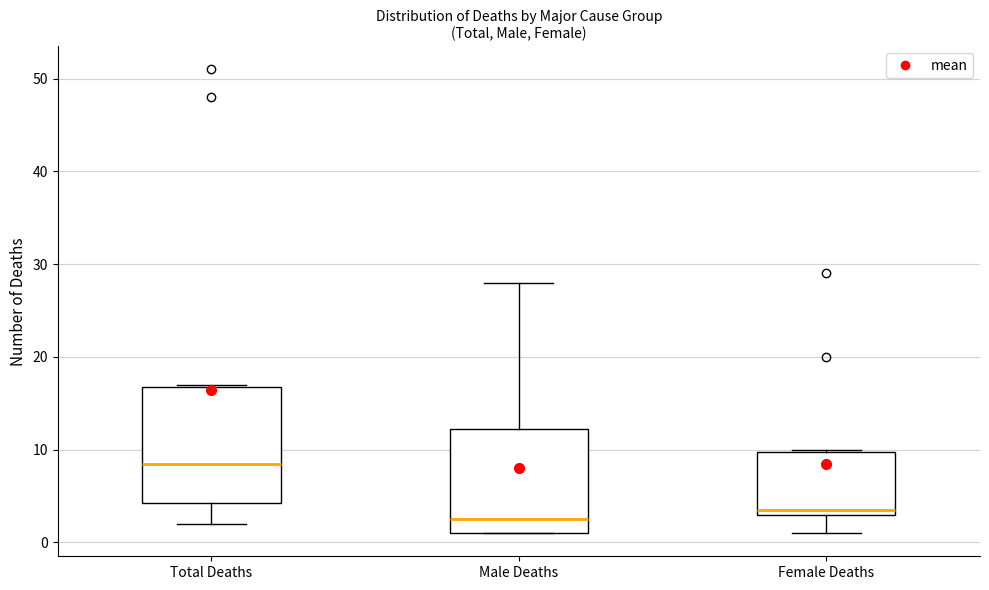

Which box has the highest median line?

Total Deaths